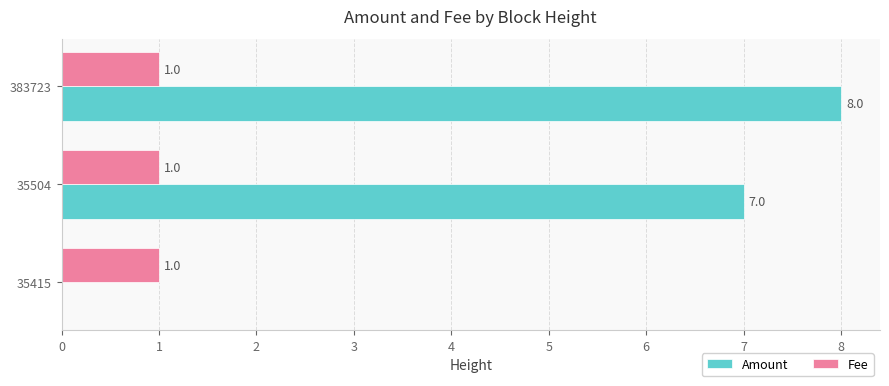

Which series has the largest total across all categories?

Amount